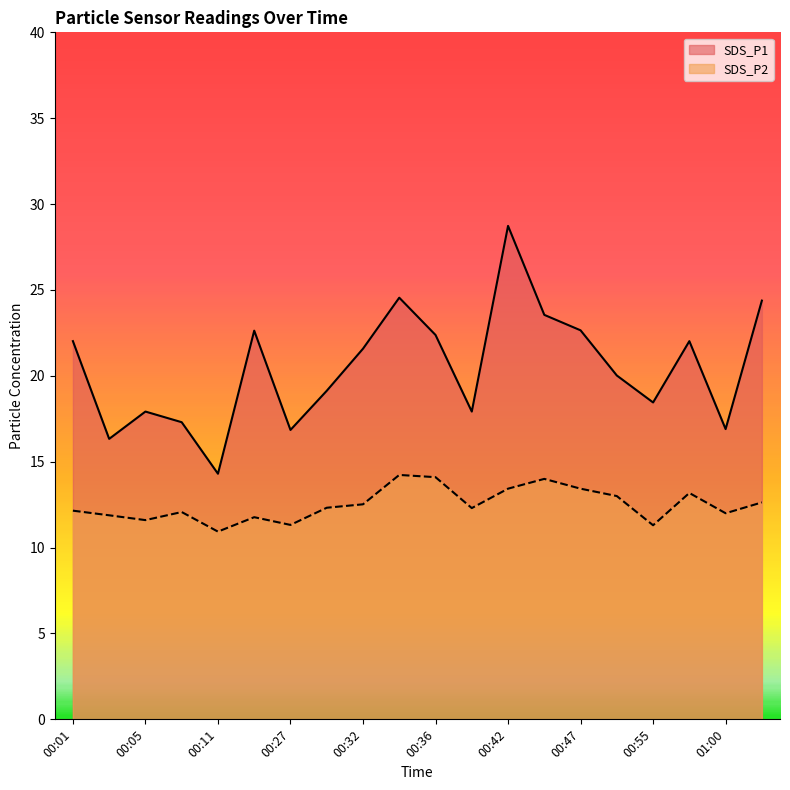

Reading left to right, transcribe all the data shown in this chart.

SDS_P1: 00:01=22.0	00:03=16.3	00:05=17.9	00:08=17.3	00:11=14.3	00:16=22.6	00:27=16.9	00:29=19.1	00:32=21.6	00:34=24.6	00:36=22.4	00:39=17.9	00:42=28.7	00:45=23.6	00:47=22.6	00:53=20.0	00:55=18.4	00:58=22.0	01:00=16.9	01:03=24.4
SDS_P2: 00:01=12.2	00:03=11.9	00:05=11.6	00:08=12.1	00:11=10.9	00:16=11.8	00:27=11.3	00:29=12.3	00:32=12.5	00:34=14.2	00:36=14.1	00:39=12.3	00:42=13.4	00:45=14.0	00:47=13.4	00:53=13.0	00:55=11.3	00:58=13.2	01:00=12.0	01:03=12.6